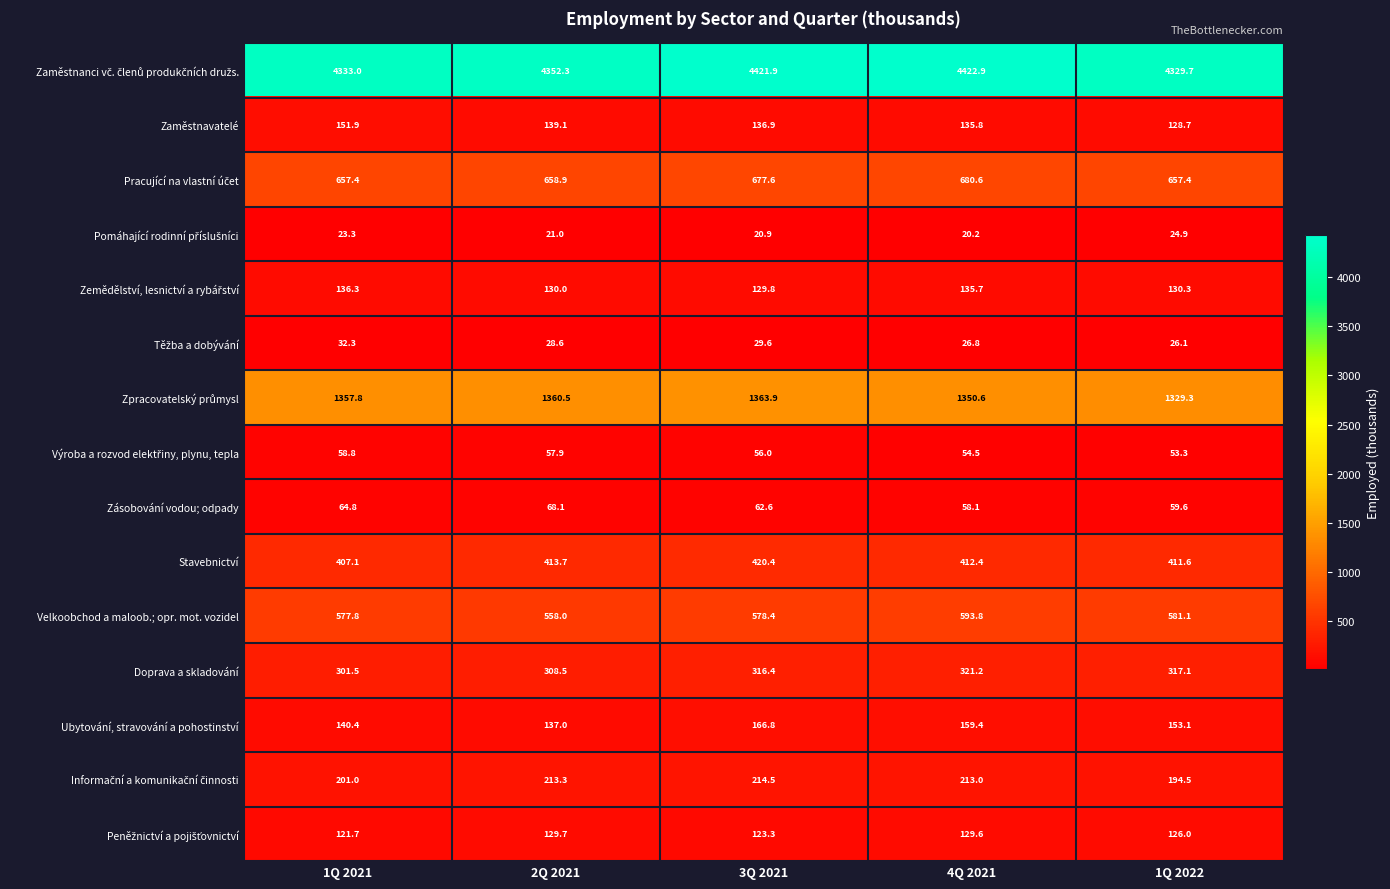

What is the maximum value shown in the chart?

4422.9